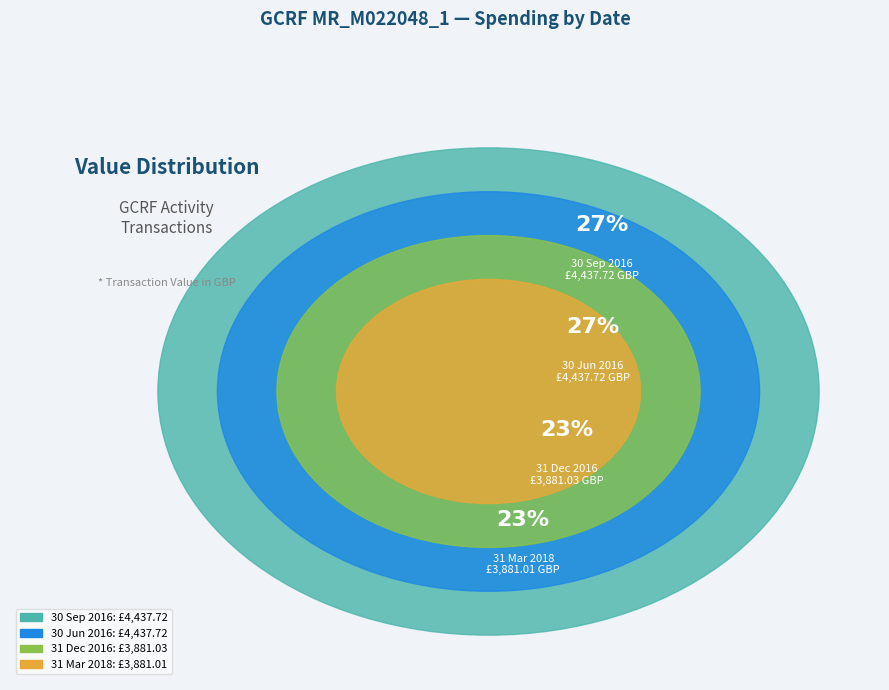

Is it true that 31 Mar 2018 is 23% of the pie?

True